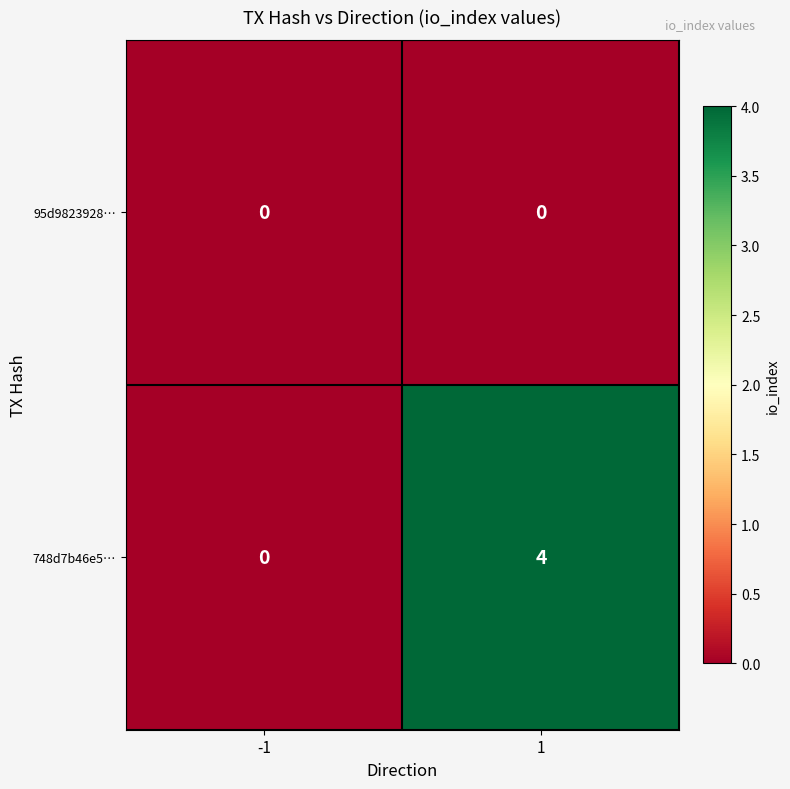

What is the sum of the 748d7b46e5… values at -1 and 1?

4